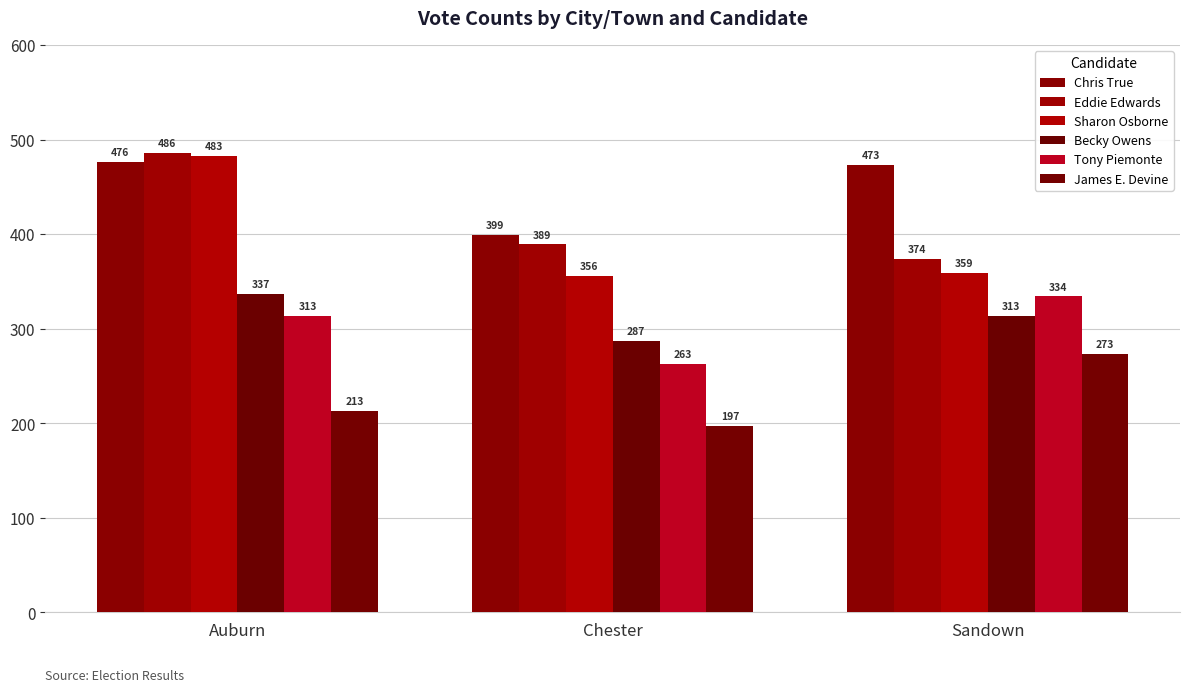

Reading right to left, extract all data points from this chart.

Chris True: 473	399	476
Eddie Edwards: 374	389	486
Sharon Osborne: 359	356	483
Becky Owens: 313	287	337
Tony Piemonte: 334	263	313
James E. Devine: 273	197	213